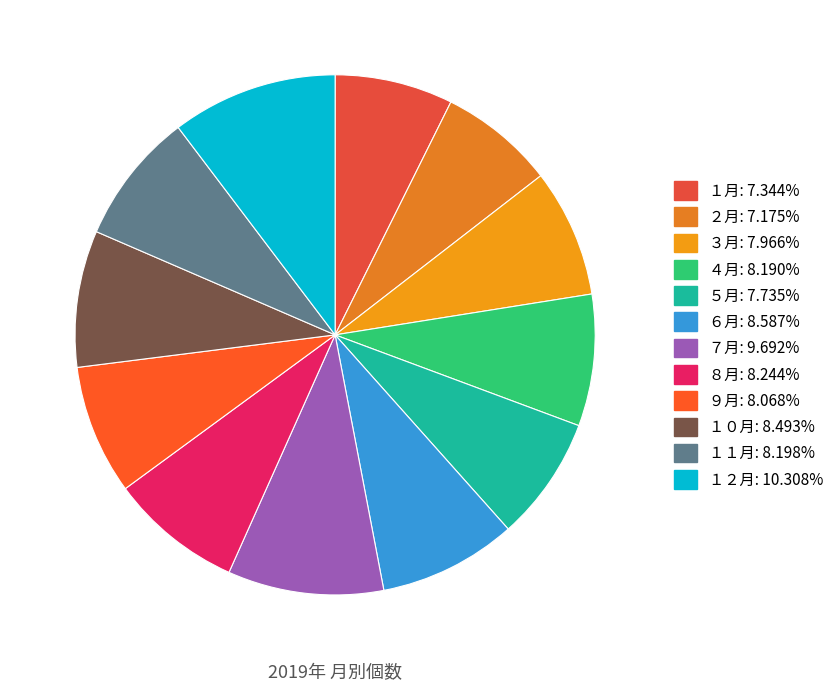

Which category has the biggest portion of the pie?

１２月